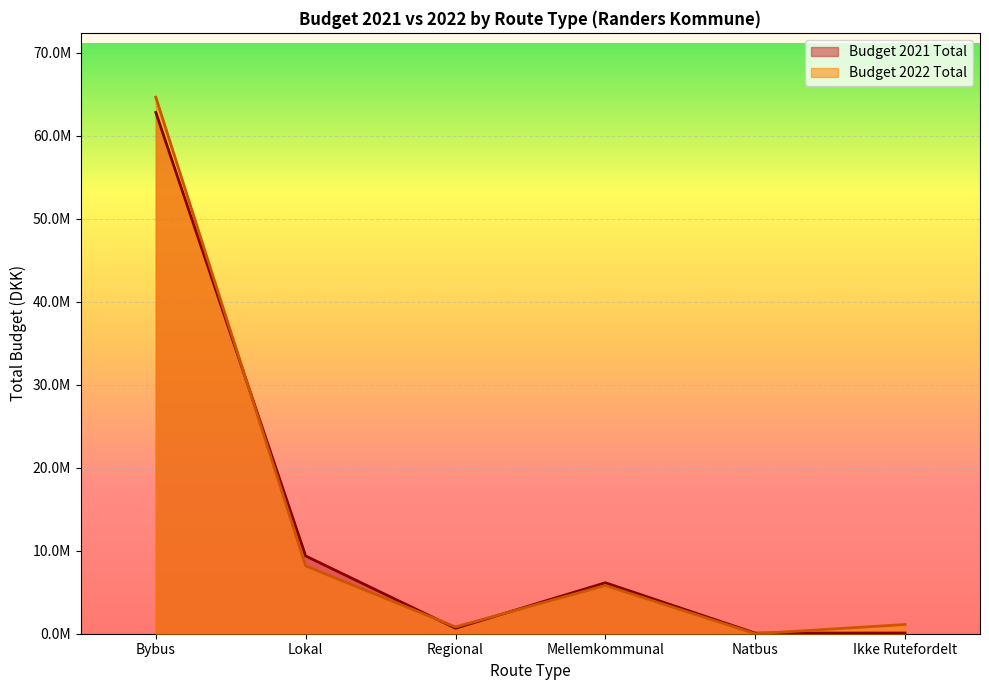

What is the average value of the Budget 2022 Total series?

13424166.7